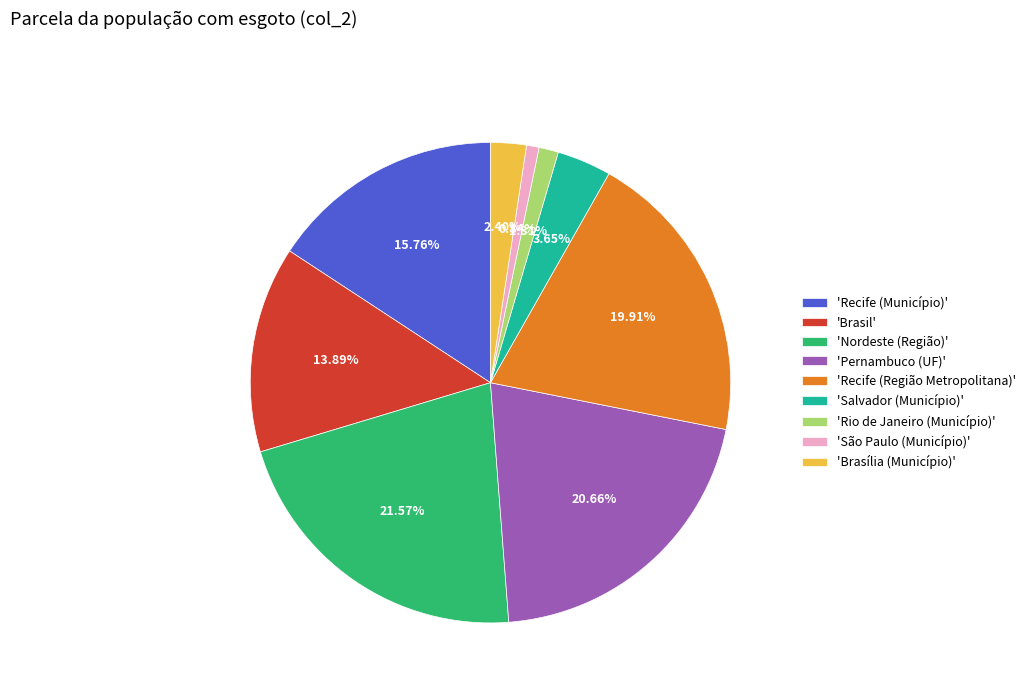

Is the sum of 'São Paulo (Município)' and 'Brasília (Município)' greater than half?

No